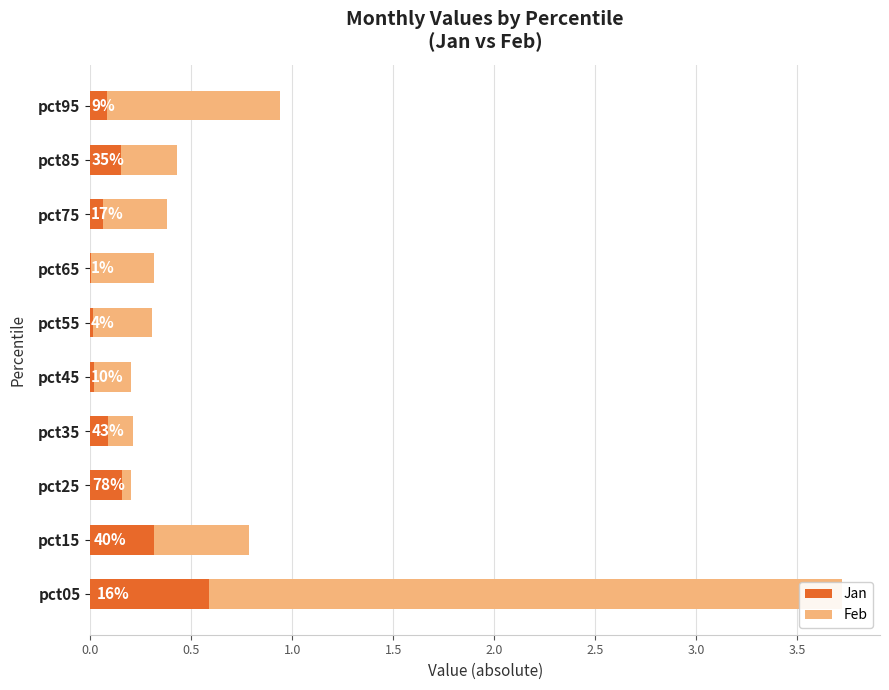

Between pct65 and pct75, which series saw the biggest shift?

Jan